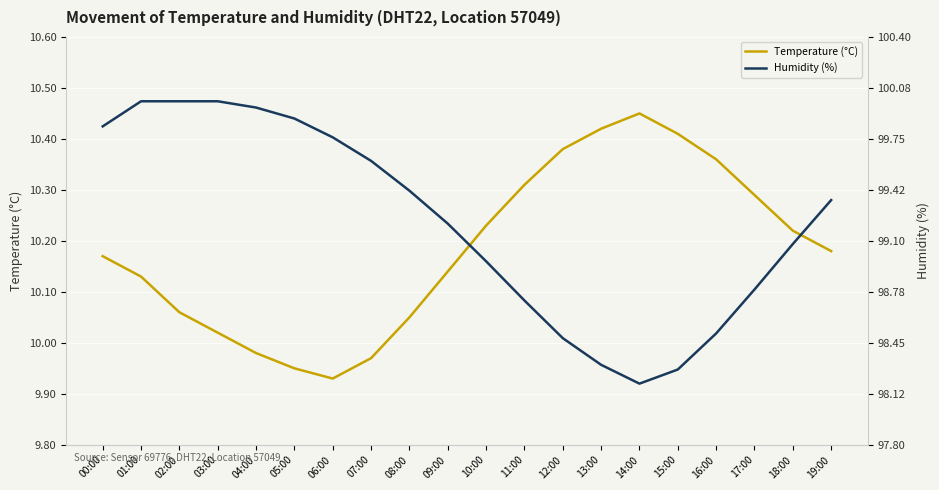

True or false: Temperature (°C) and Humidity (%) cross at least once.

False